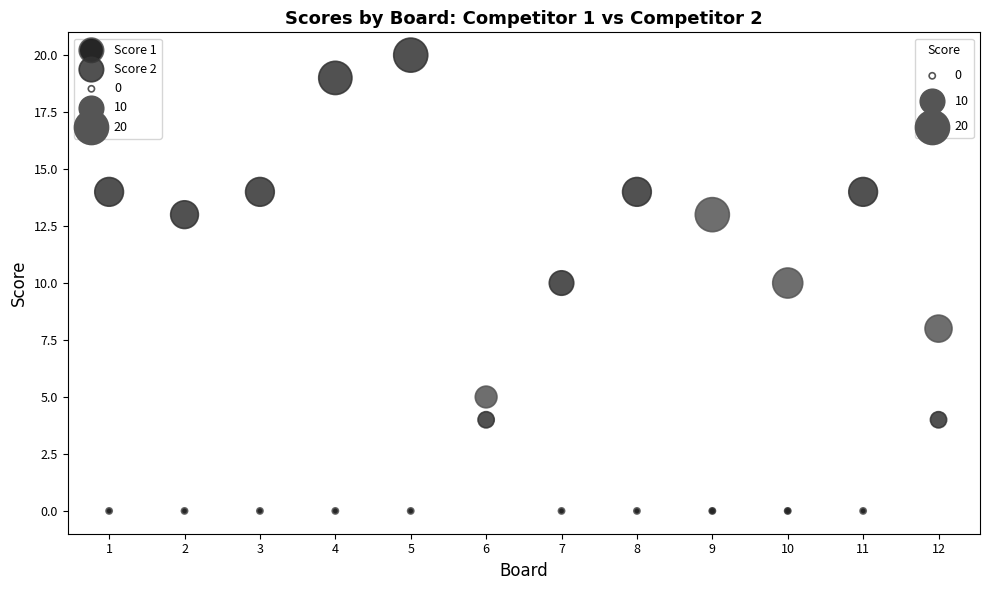

Which series has the largest Y range (max minus min)?

Score 2